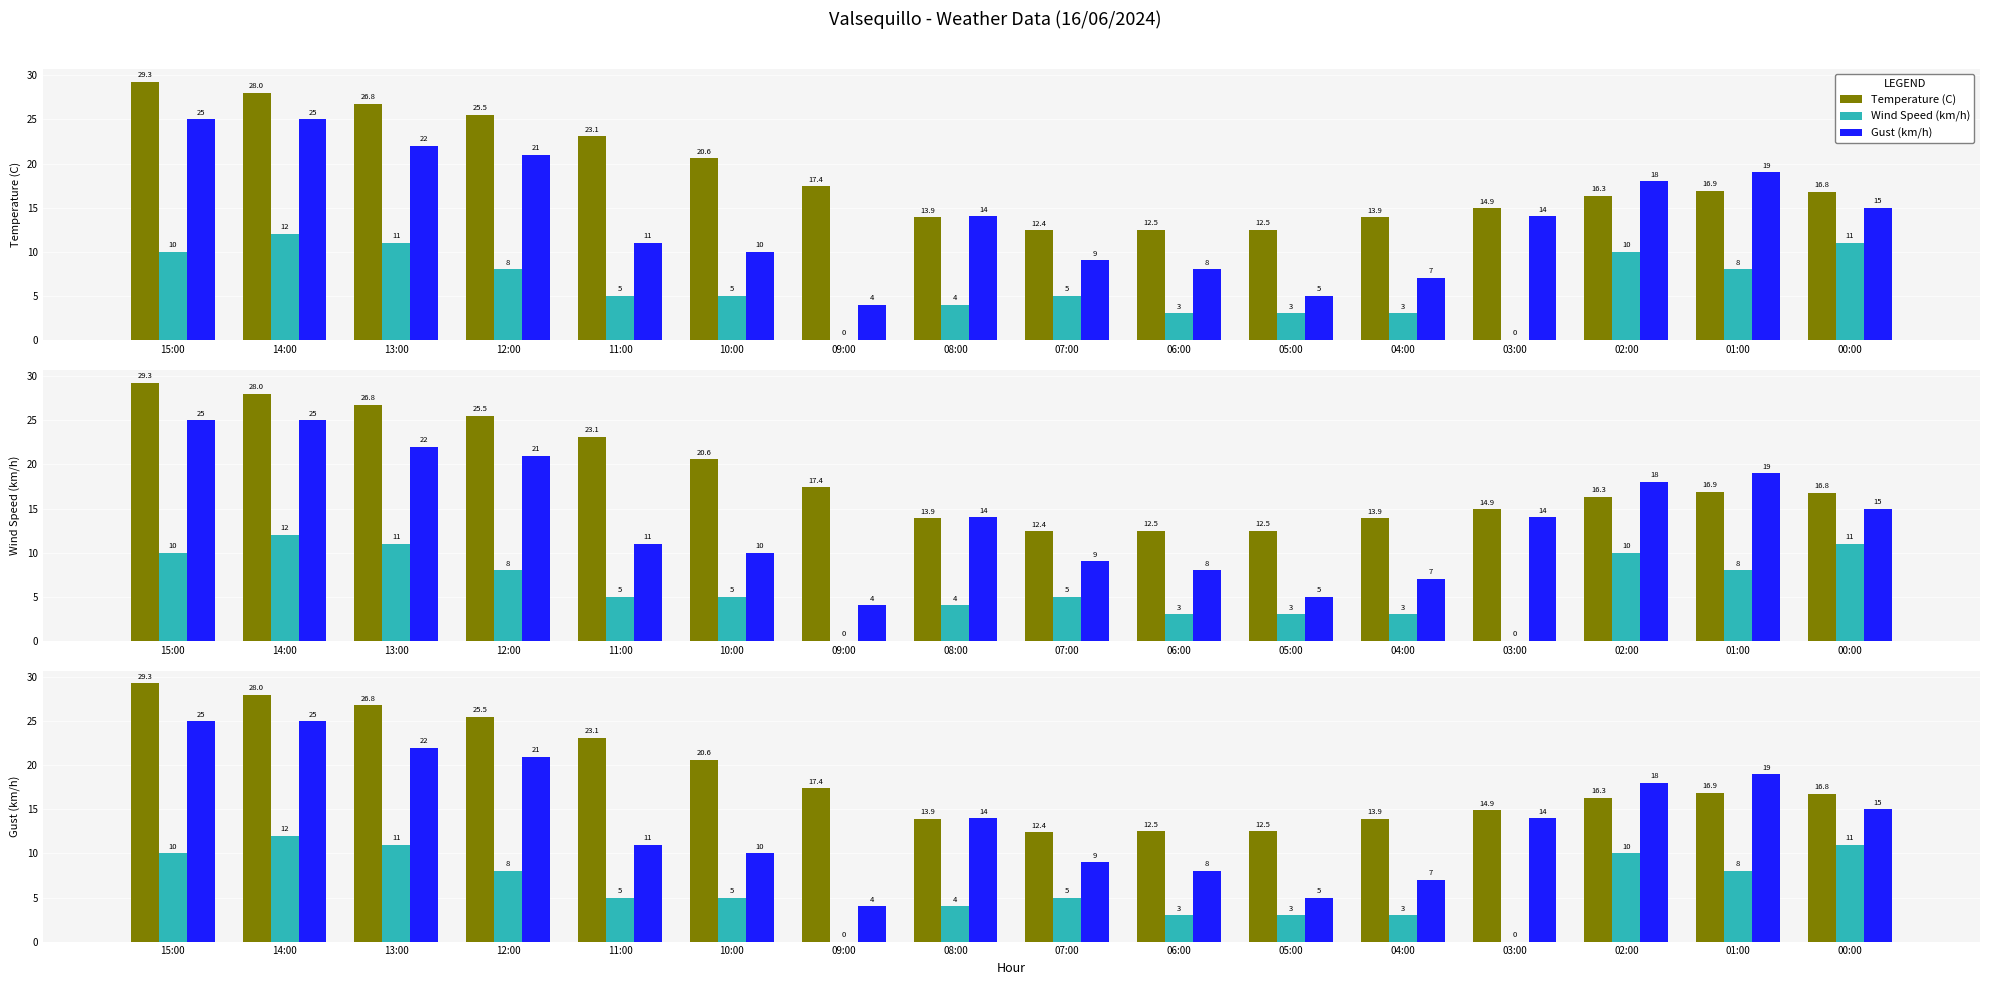

True or false: Gust (km/h) has a value of 6.8 at 05:00.

False